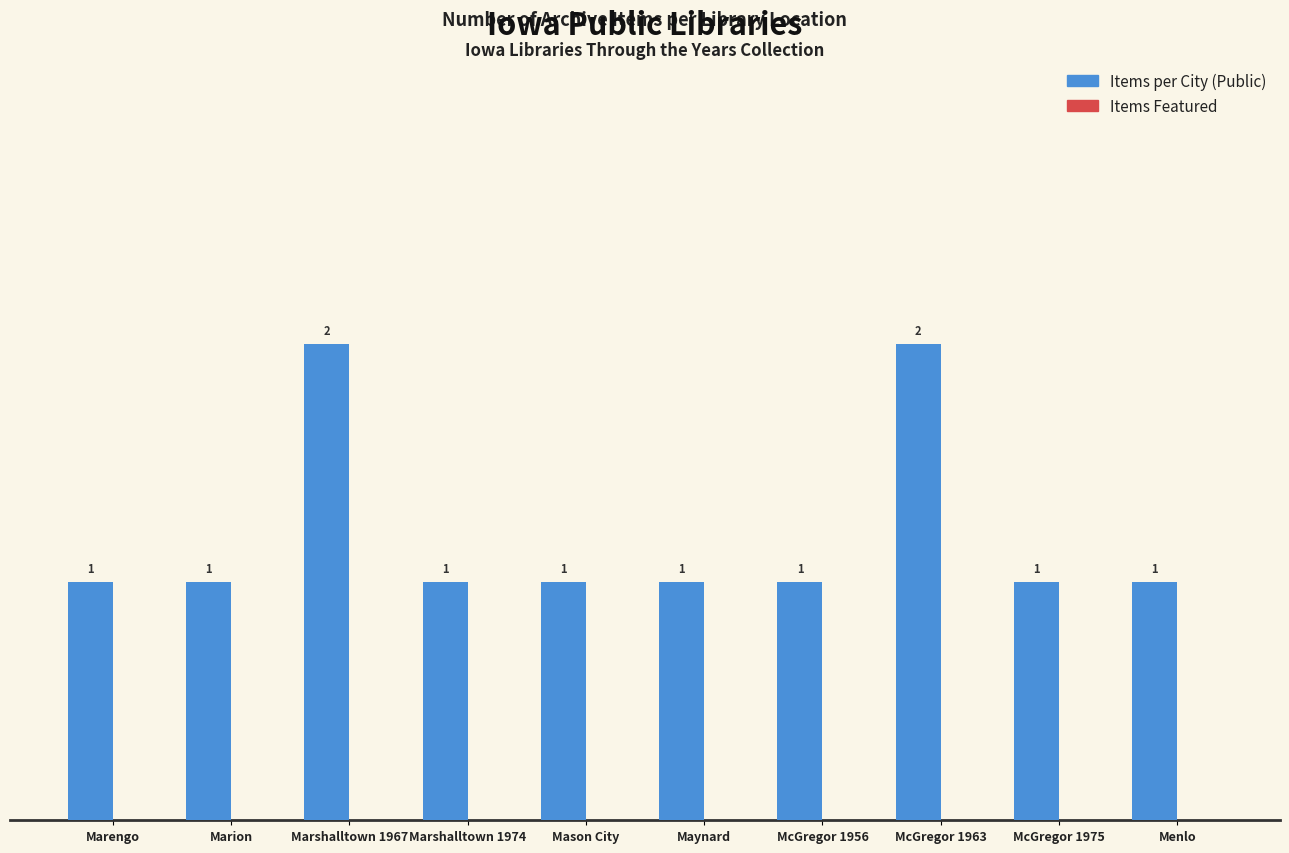

What is the label of the 4th bar from the right?

McGregor 1956